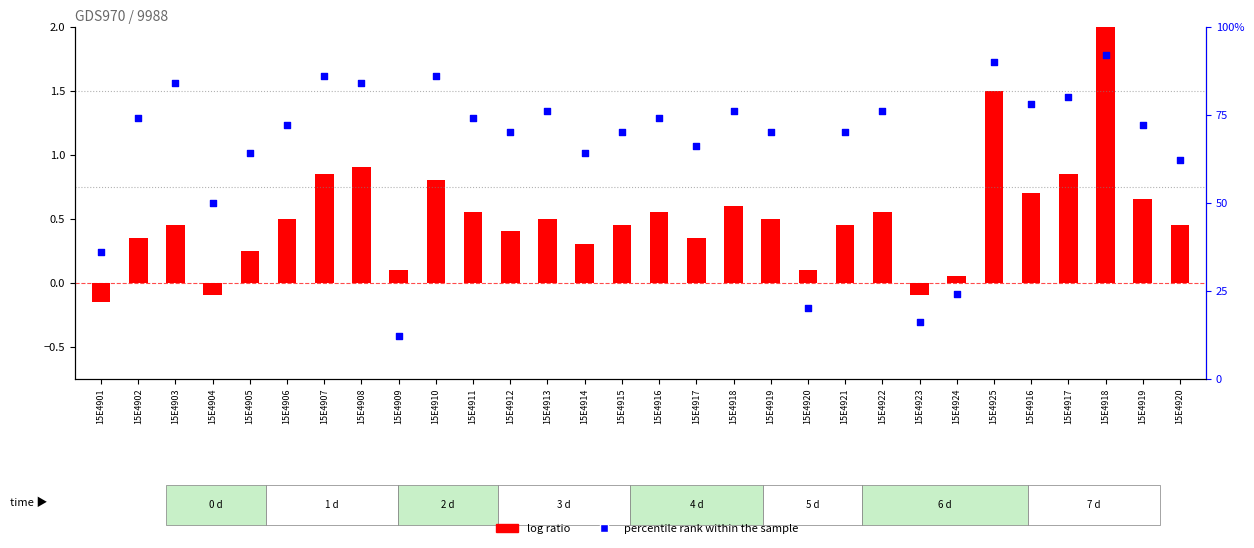

Which series contains the lowest Y value?

log ratio